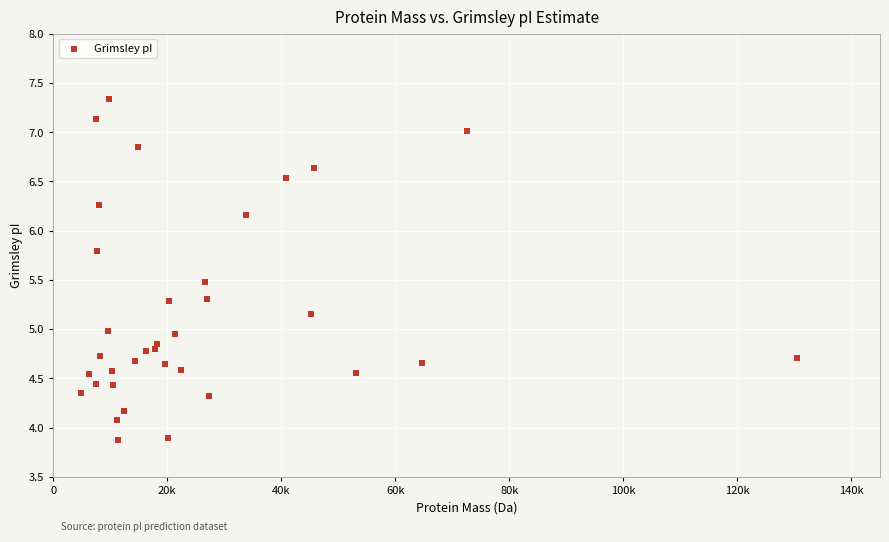

What is the range of Y values (max minus min)?

3.5